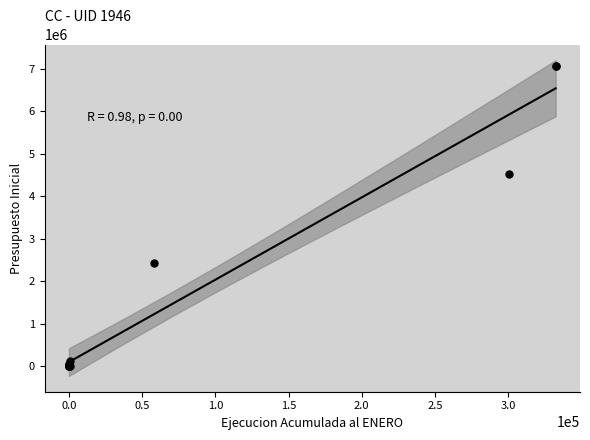

What Y value in the scatter plot is closest to 3530838?

4527076